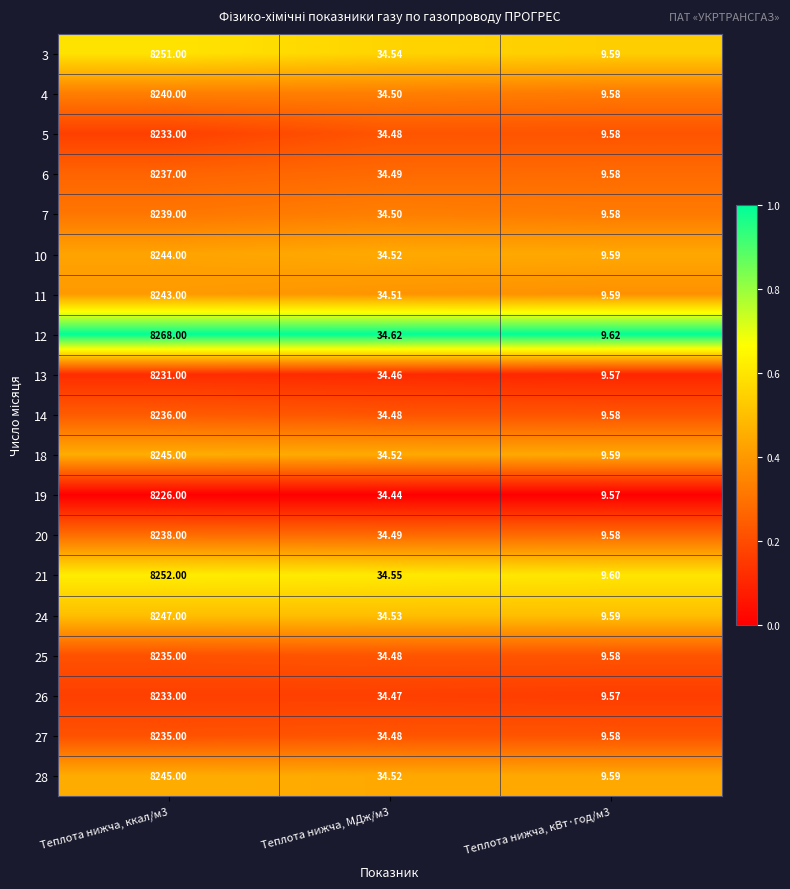

What is the maximum value shown in the chart?

8268.0